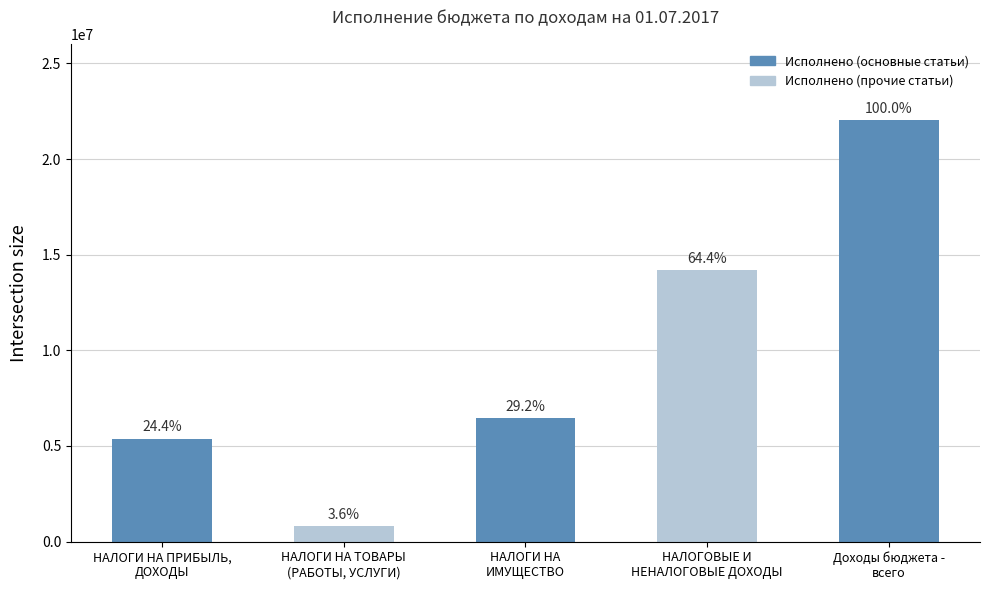

List the labels in order of value, largest first.

Доходы бюджета -
всего, НАЛОГОВЫЕ И
НЕНАЛОГОВЫЕ ДОХОДЫ, НАЛОГИ НА
ИМУЩЕСТВО, НАЛОГИ НА ПРИБЫЛЬ,
ДОХОДЫ, НАЛОГИ НА ТОВАРЫ
(РАБОТЫ, УСЛУГИ)